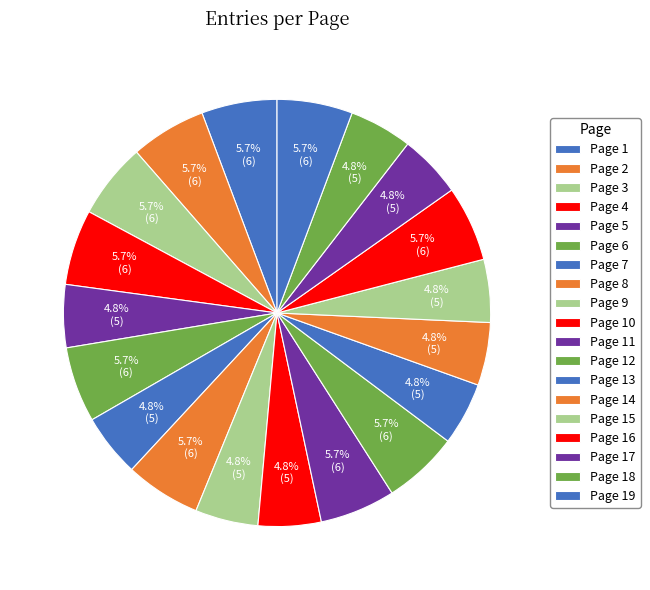

To the nearest percent, what portion does Page 10 represent?

5%